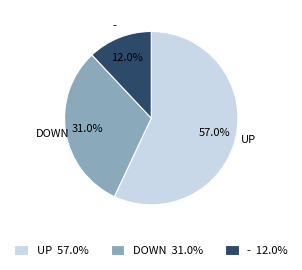

Rank the categories by value from lowest to highest.

- 12.0%, DOWN 31.0%, UP 57.0%